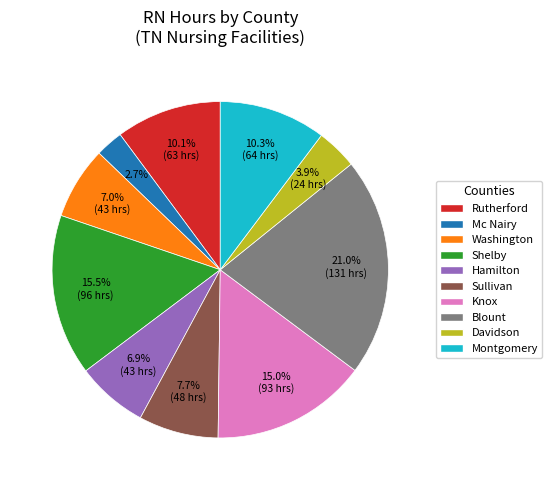

Is there any slice that represents more than half of the pie?

No